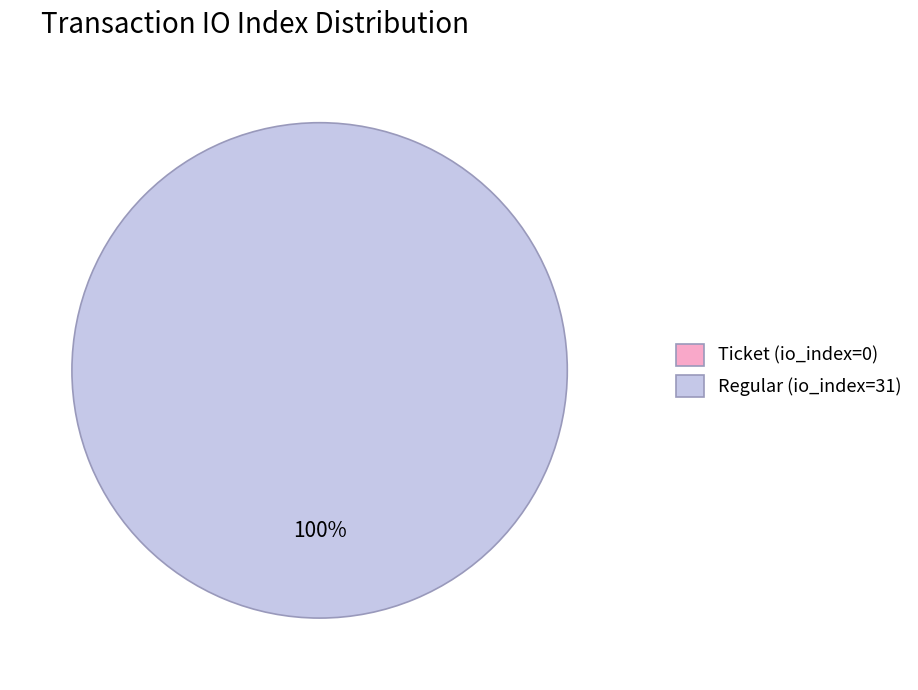

To the nearest percent, what is the average slice percentage?

50%